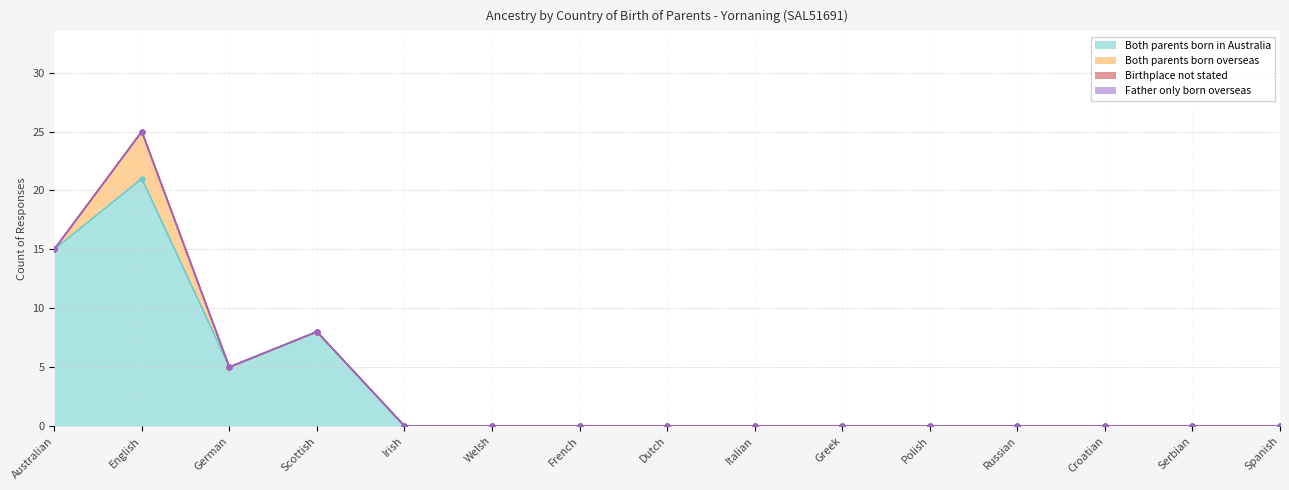

How many distinct data groups are displayed?

4